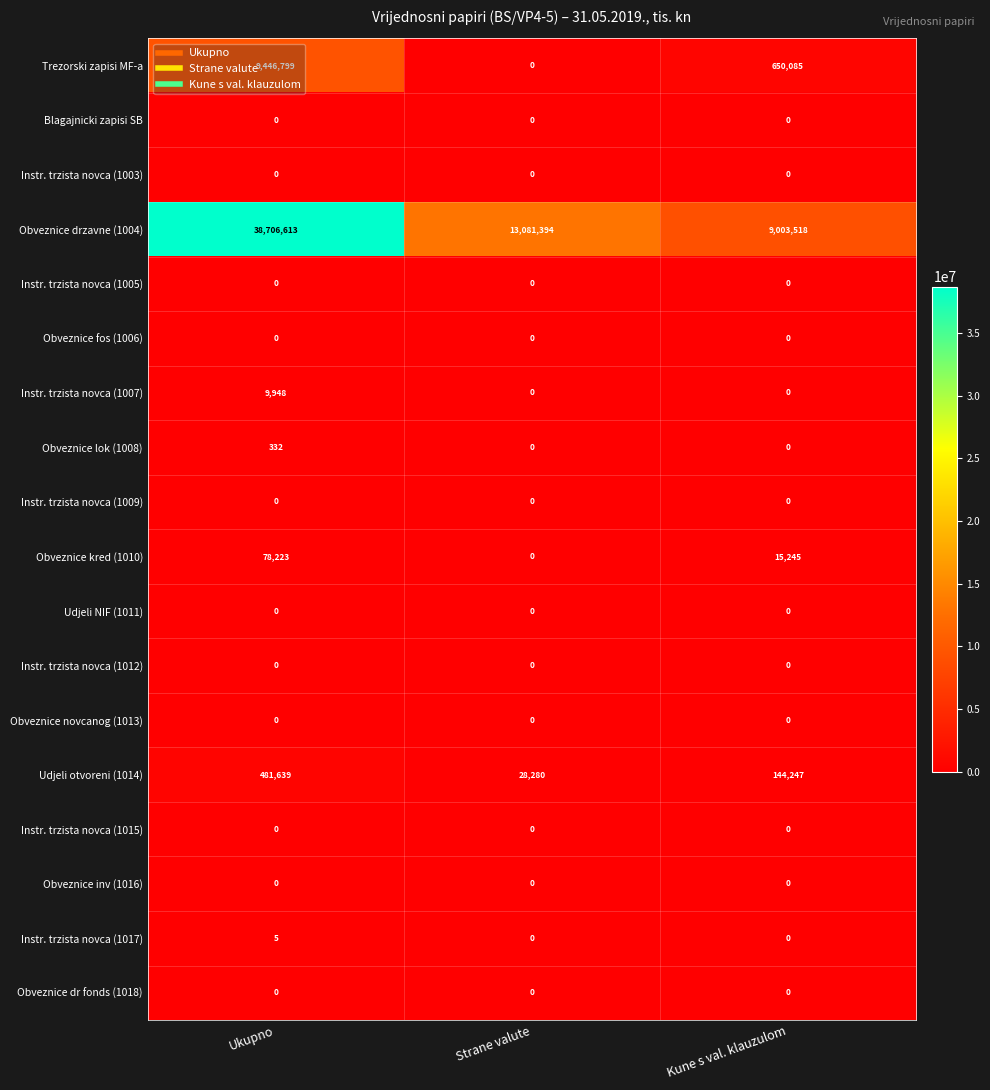

At which category does the chart reach its peak across all series?

Ukupno